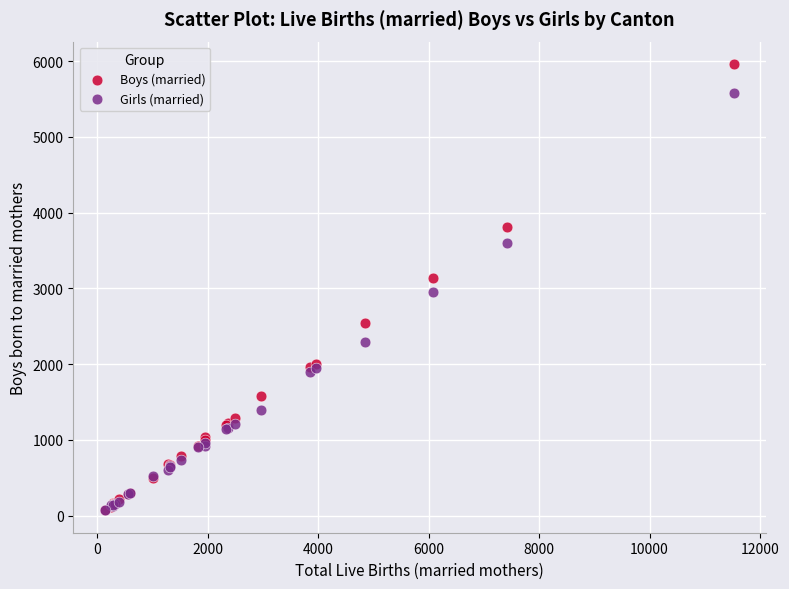

What are all the series names shown in the legend?

Boys (married), Girls (married)